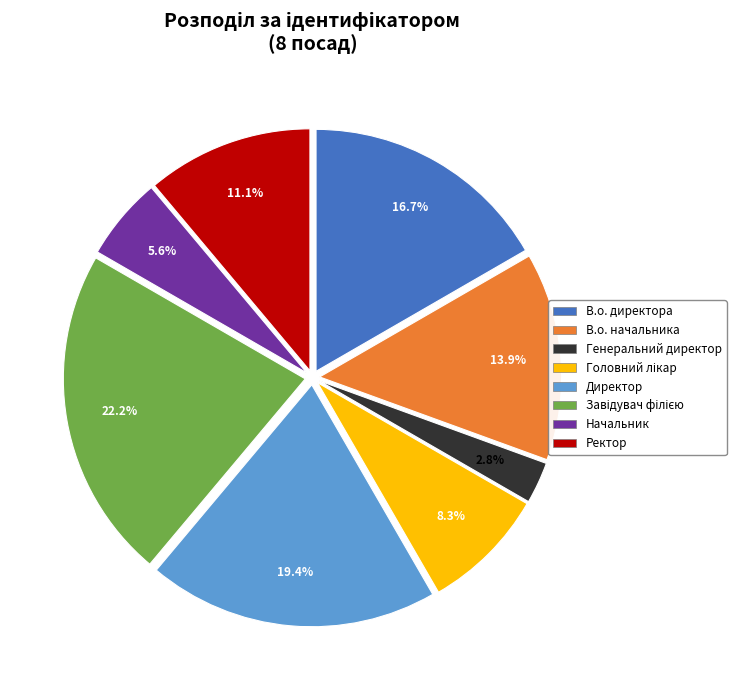

What portion of the pie excludes Ректор?

88.9%